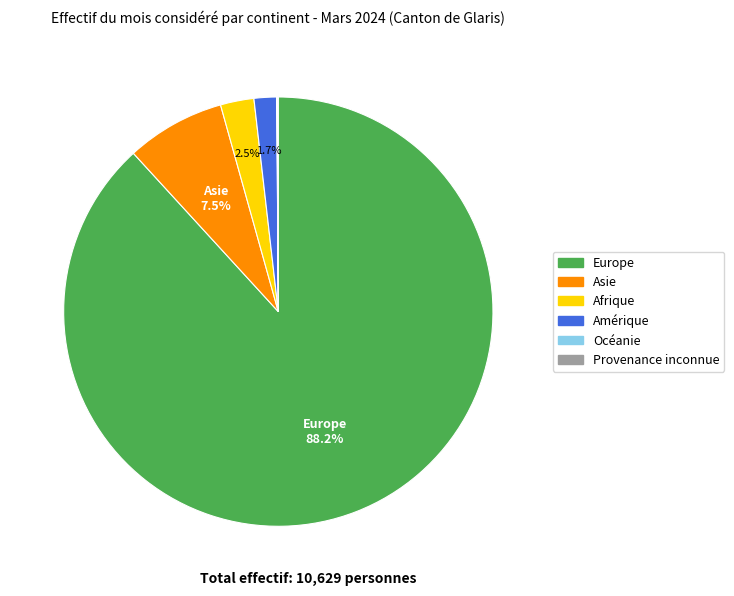

What percentage is NOT represented by Europe?

11.8%